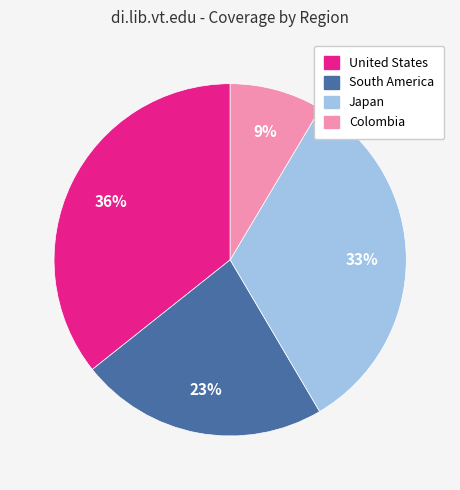

Is there a majority slice in this chart?

No